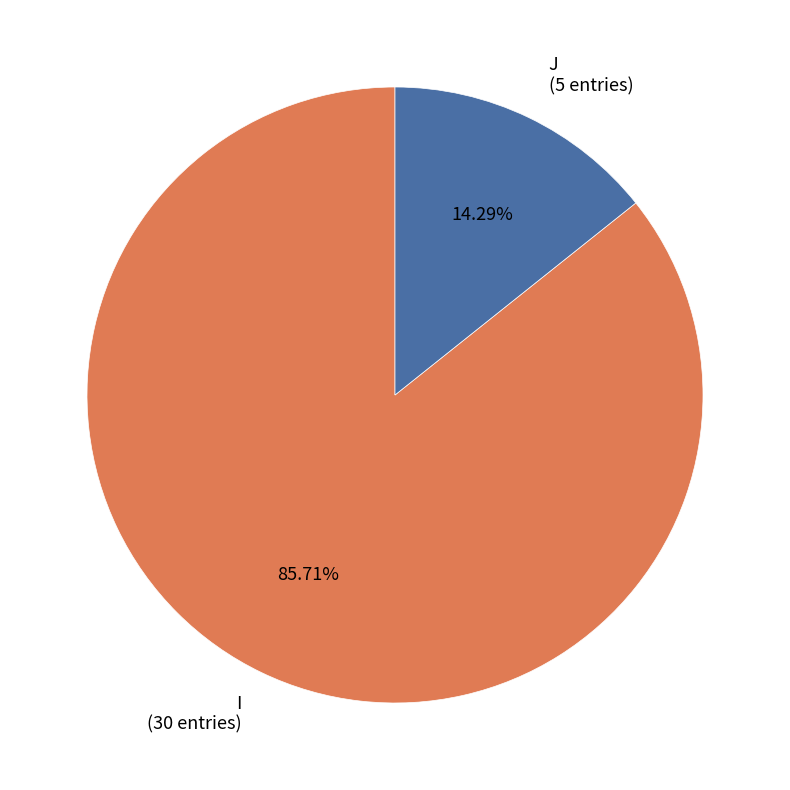

Which slice is the largest?

I